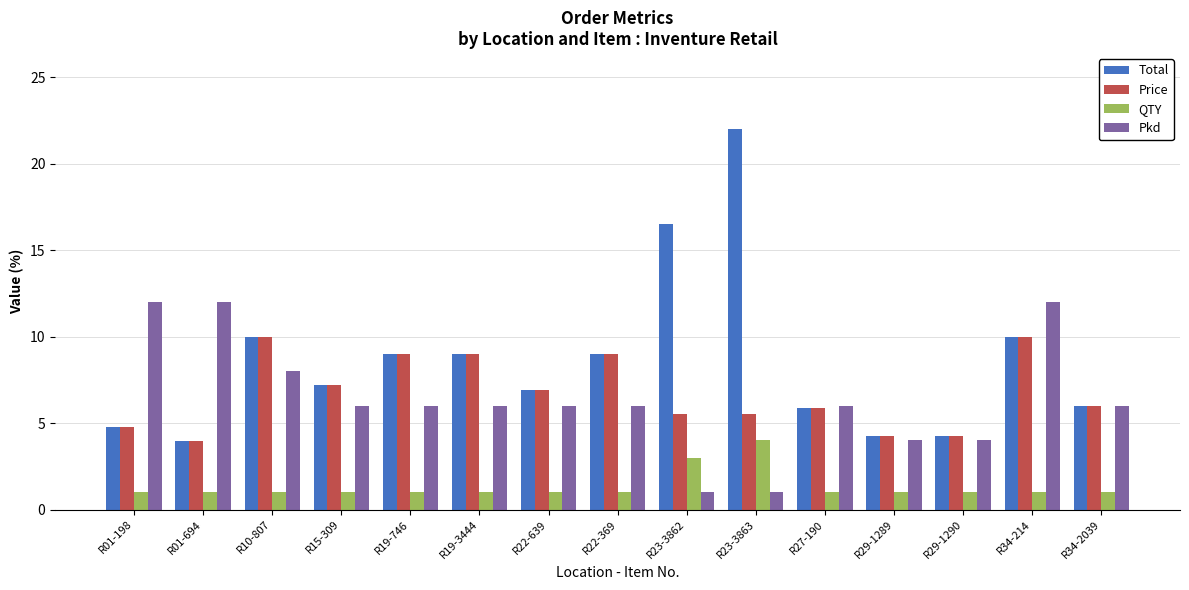

What is the maximum value for QTY?

4.0